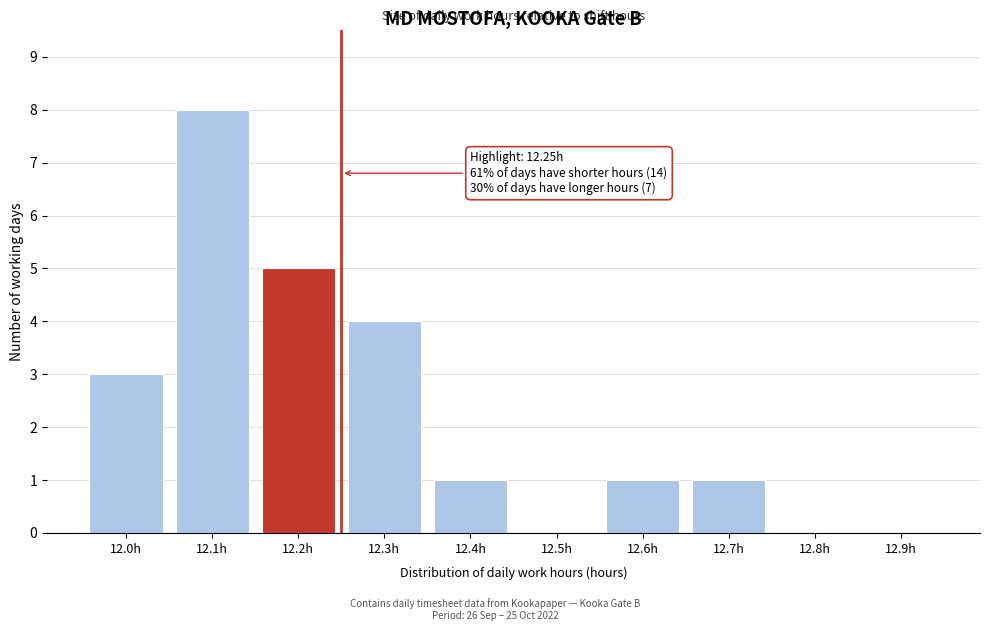

Reading left to right, what are all the values shown in this chart?

12.0h=3	12.1h=8	12.2h=5	12.3h=4	12.4h=1	12.5h=0	12.6h=1	12.7h=1	12.8h=0	12.9h=0